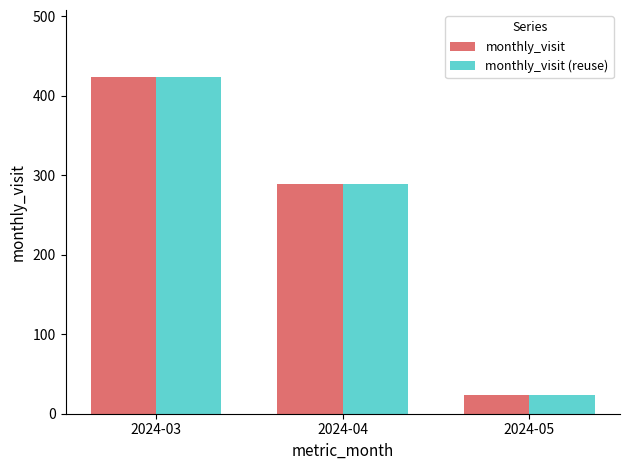

At which category is the sum across all series the highest?

2024-03